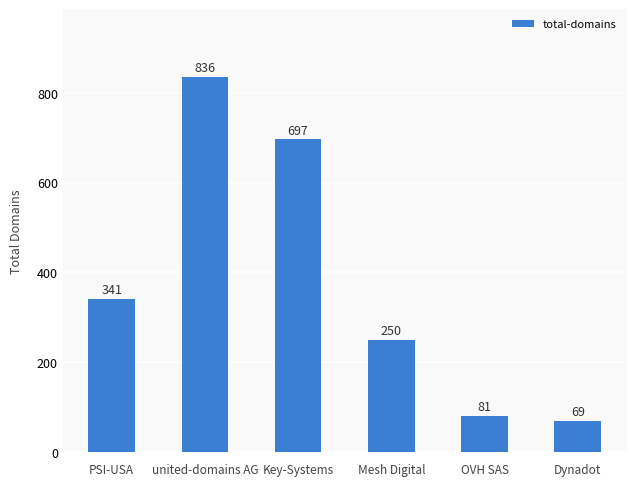

What is the label of the 5th bar from the right?

united-domains AG